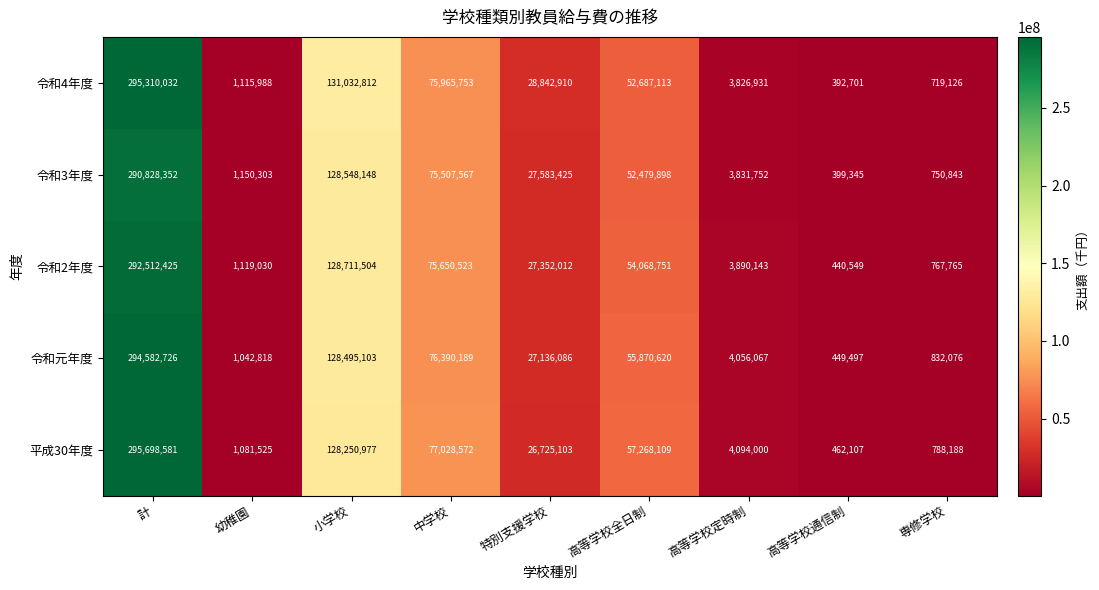

What is the difference between the 令和元年度 values at 高等学校通信制 and 高等学校全日制?

55421123